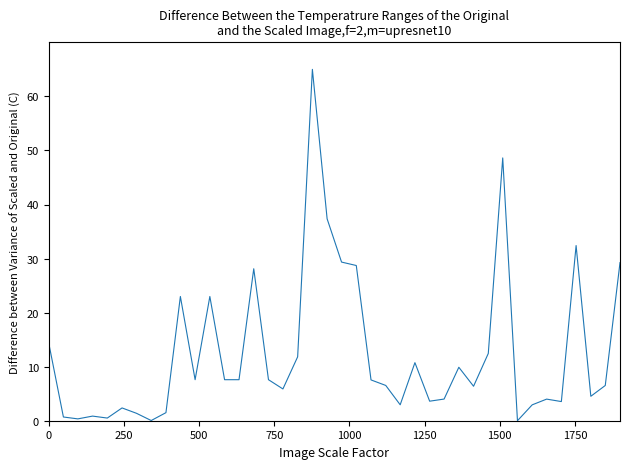

What is the difference between the maximum and minimum values?

65.0